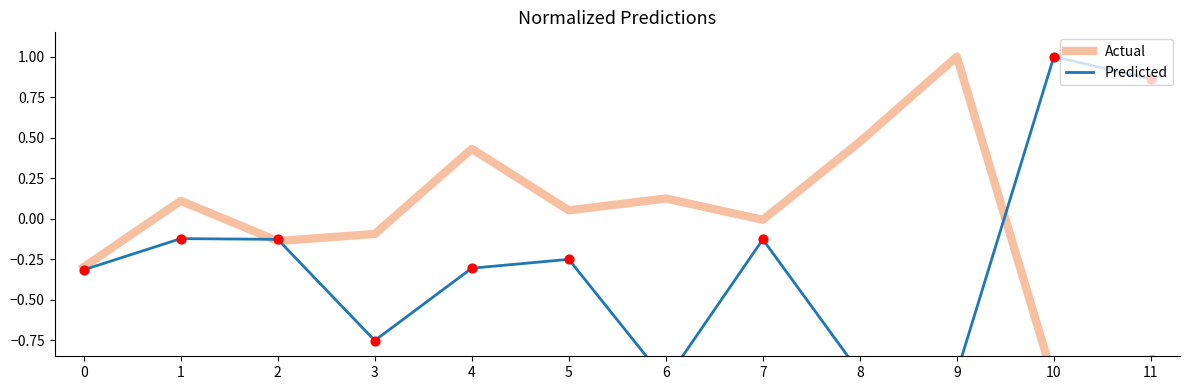

Which series contains the highest Y value?

Predicted